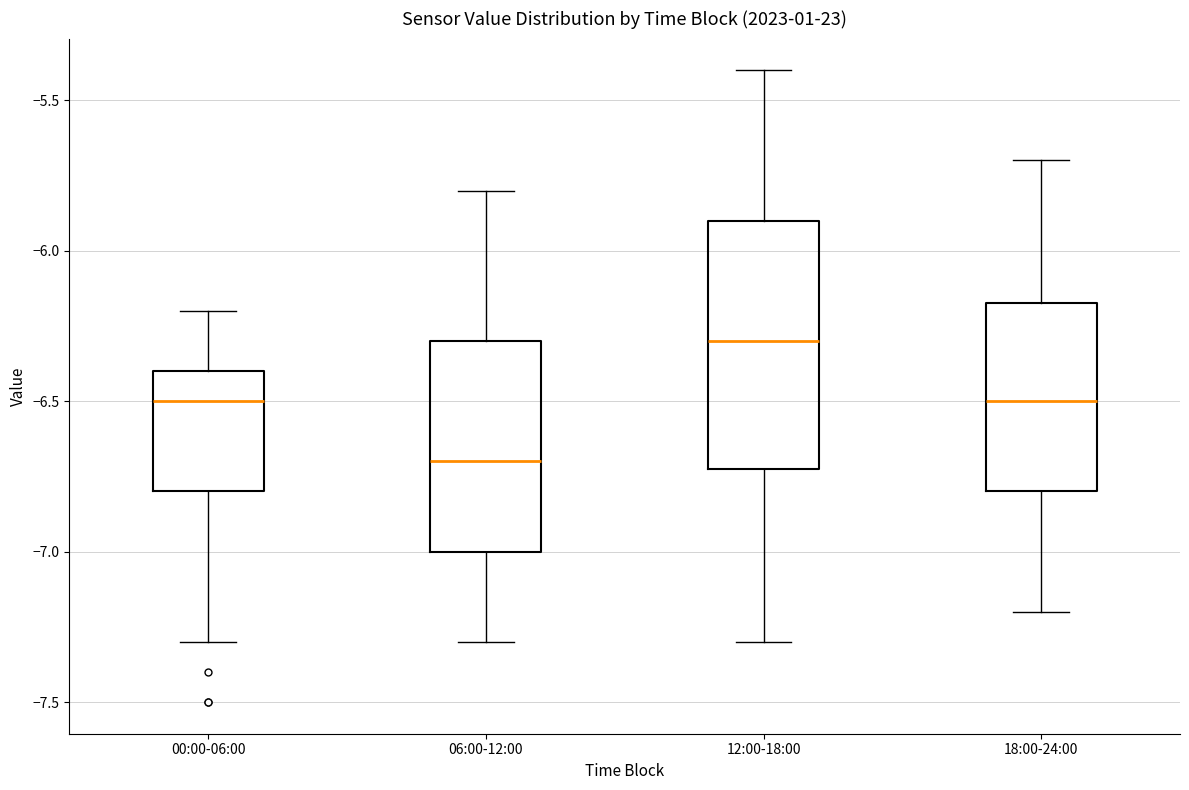

Which box has the highest median line?

12:00-18:00